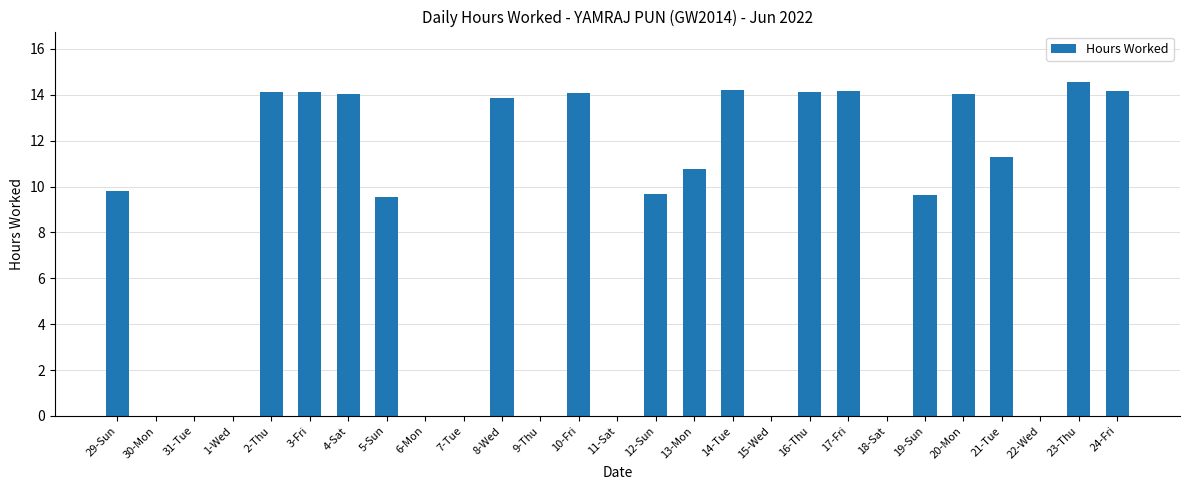

Which label corresponds to the largest value in the chart?

23-Thu